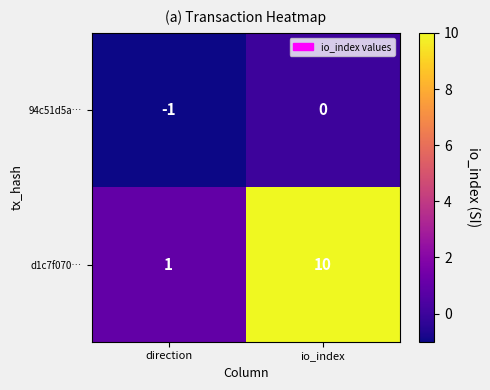

The value of 94c51d5a… at direction is -1. True or false?

True